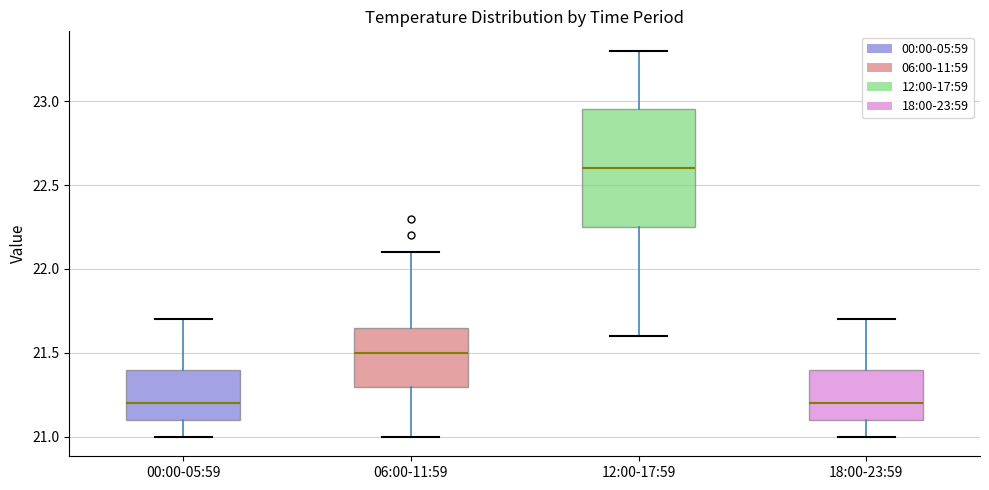

Where is the upper edge of the box for 00:00-05:59 on the y-axis? The values are not printed on the chart, so give them approximately, as read against the axis.

21.40